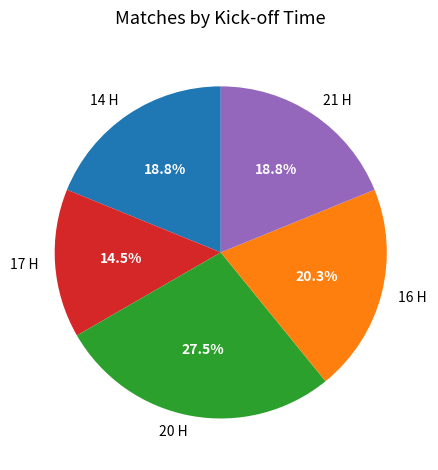

Which category has the smallest portion of the pie?

17 H